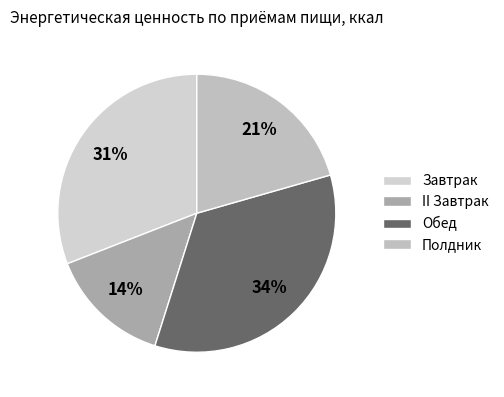

What percentage do Завтрак and Полдник together represent?

51.5%